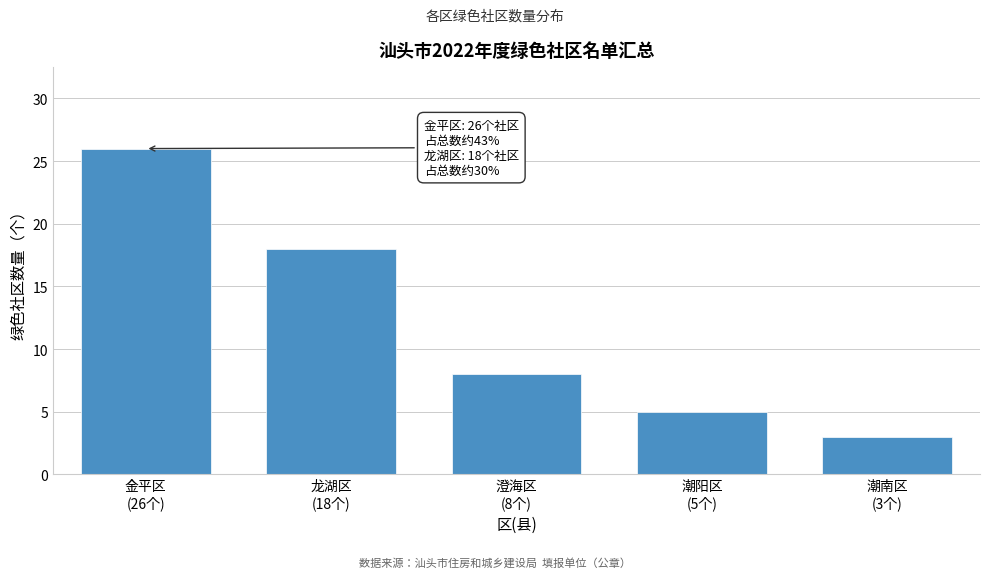

Reading right to left, list all the values displayed in this chart.

3	5	8	18	26